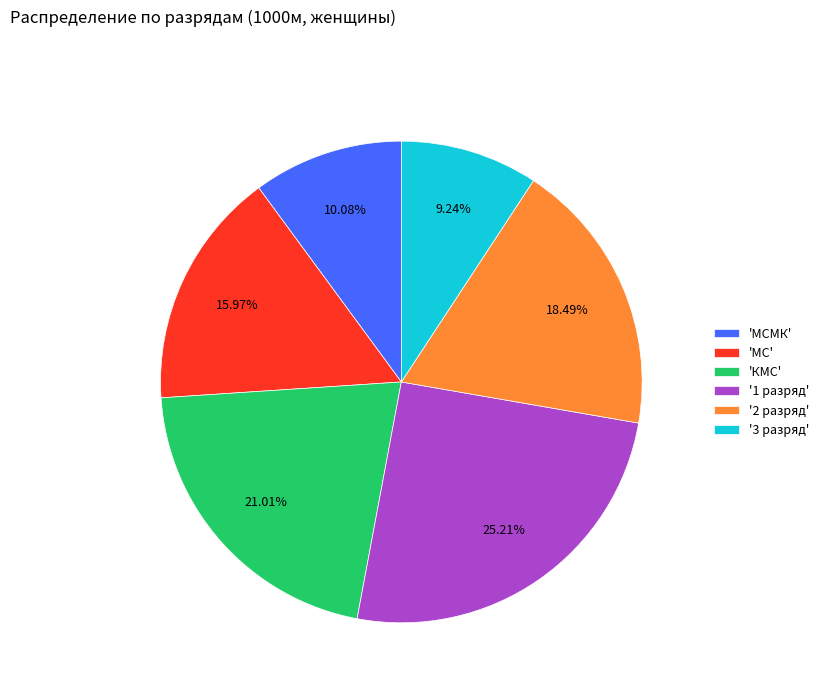

Which slice is the largest?

'1 разряд'